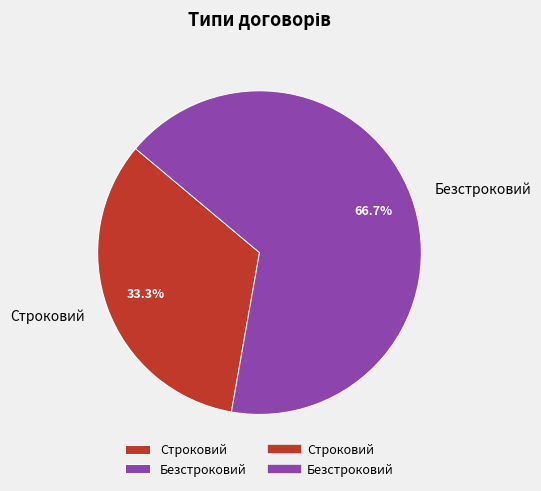

How many slices are in this pie chart?

2